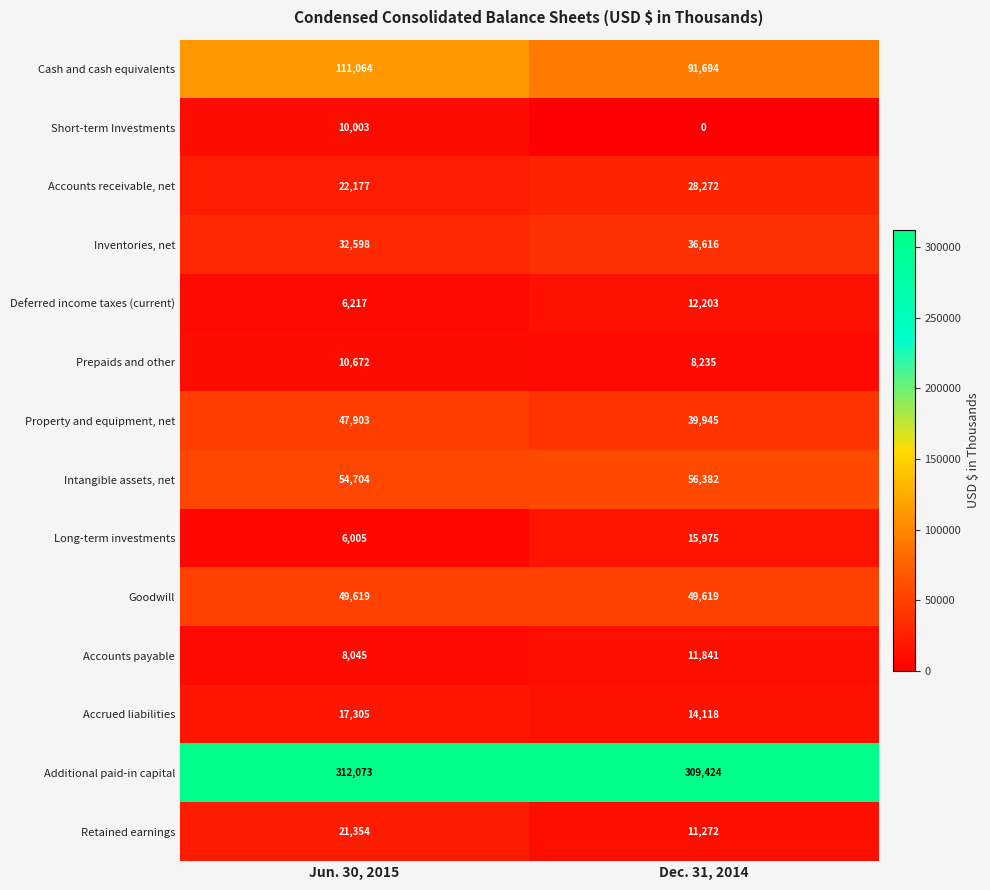

Reading left to right, transcribe all the data shown in this chart.

Cash and cash equivalents: 111064	91694
Short-term Investments: 10003	0
Accounts receivable, net: 22177	28272
Inventories, net: 32598	36616
Deferred income taxes (current): 6217	12203
Prepaids and other: 10672	8235
Property and equipment, net: 47903	39945
Intangible assets, net: 54704	56382
Long-term investments: 6005	15975
Goodwill: 49619	49619
Accounts payable: 8045	11841
Accrued liabilities: 17305	14118
Additional paid-in capital: 312073	309424
Retained earnings: 21354	11272